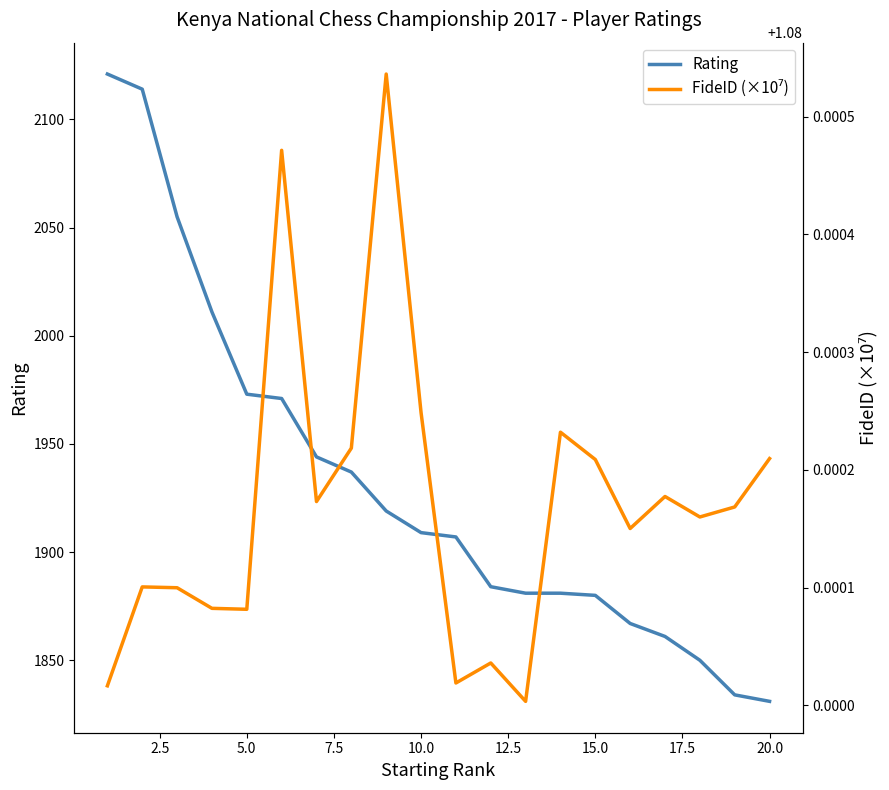

Rank the categories by FideID (×10⁷) value from highest to lowest.

20.0, 12.5, 22.5, 13, 17.5, 19, 14, 16, 15.0, 18, 17, 15, 2.5, 5.0, 7.5, 10.0, 11, 10, 0.0, 12